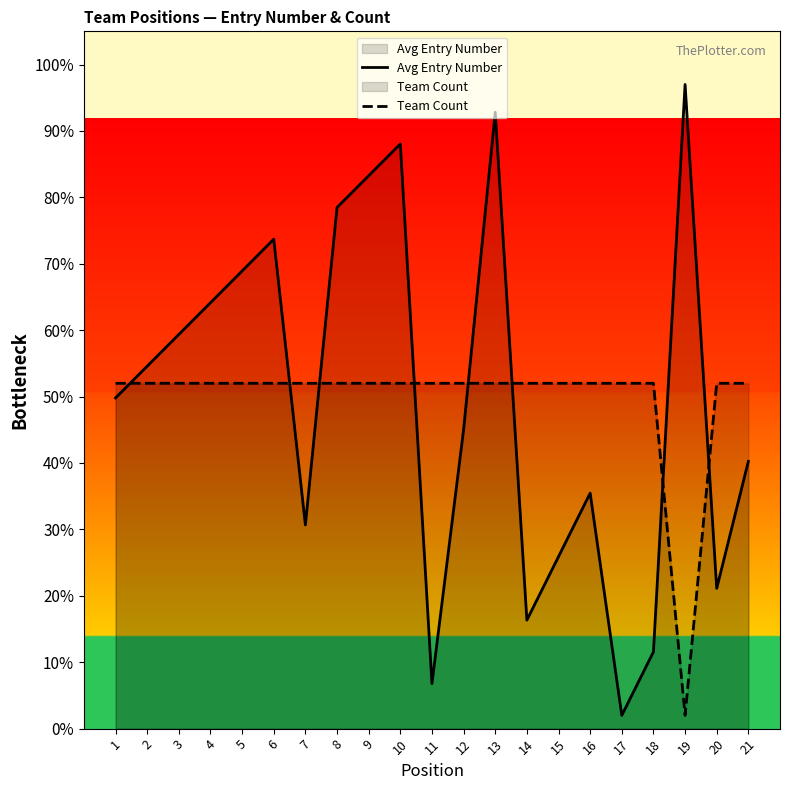

How many categories are shown in the chart?

21